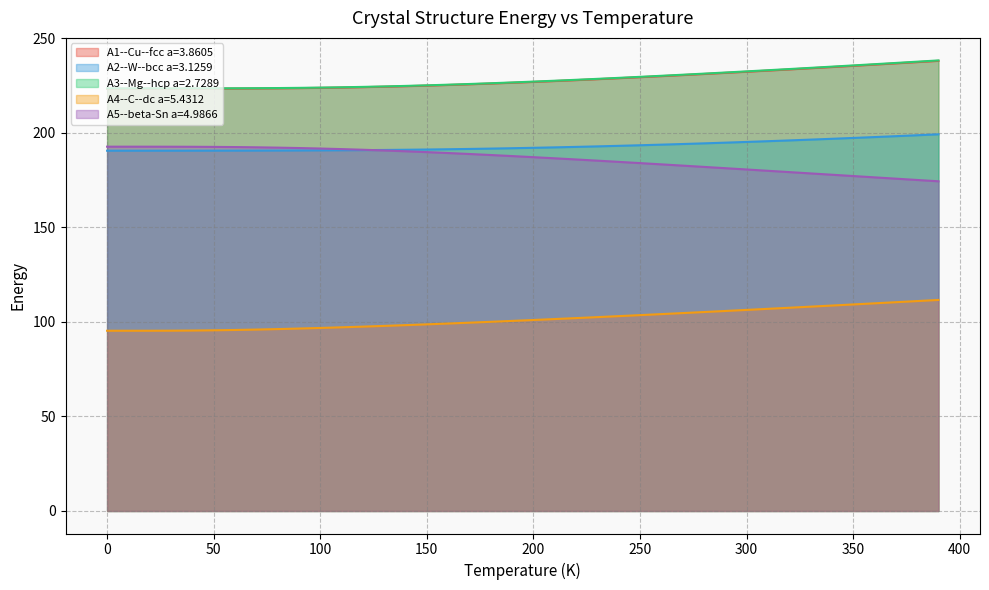

What position from the left is 170.0?

18